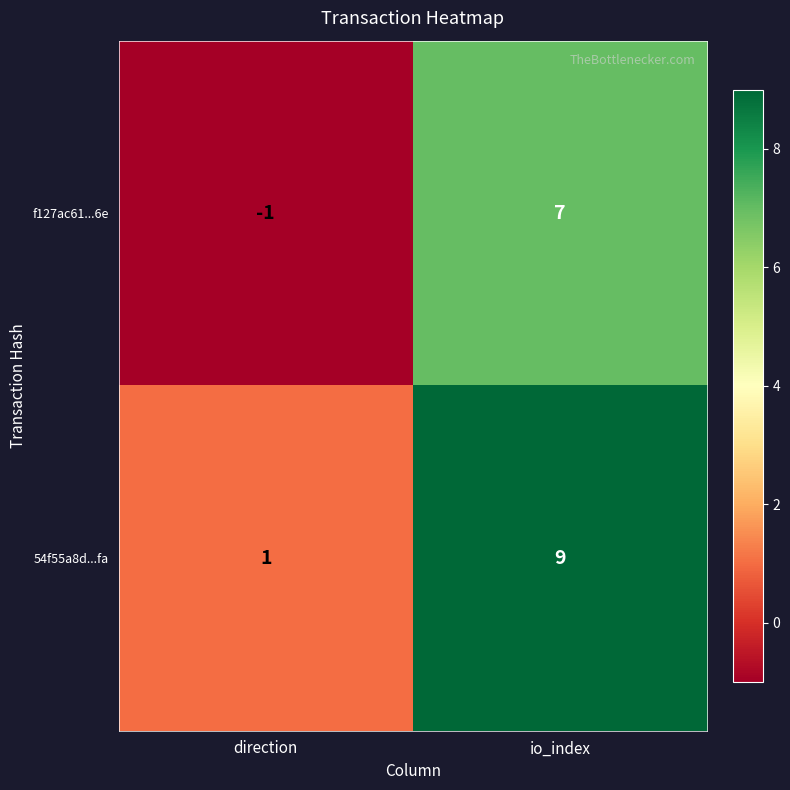

How many data points does each series have?

2